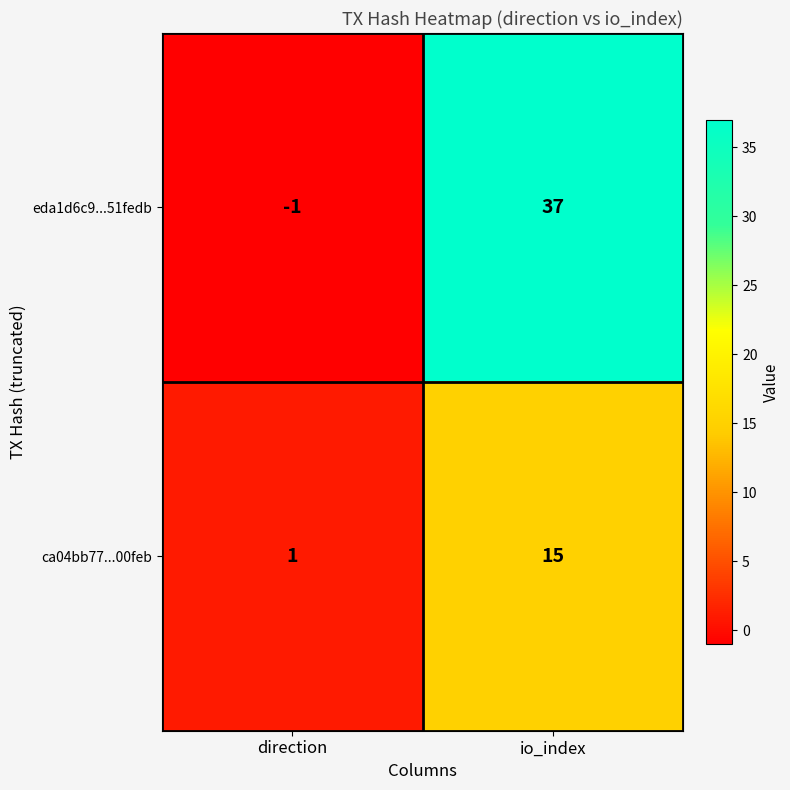

At how many categories does at least one series exceed 0?

2